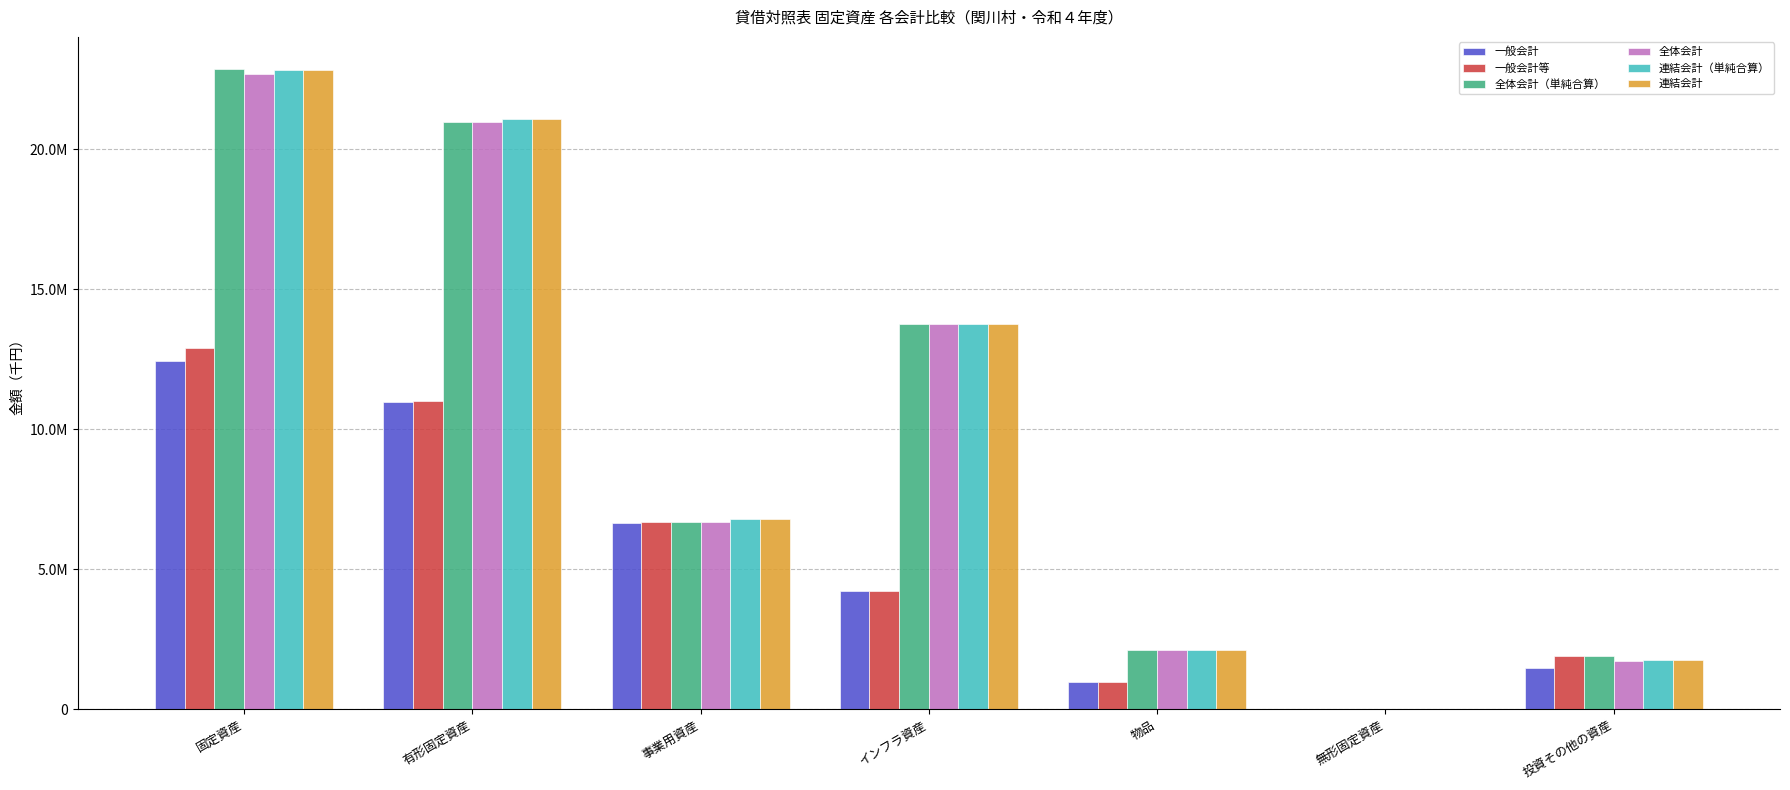

At which label is 連結会計（単純合算） closest to 11423143?

インフラ資産